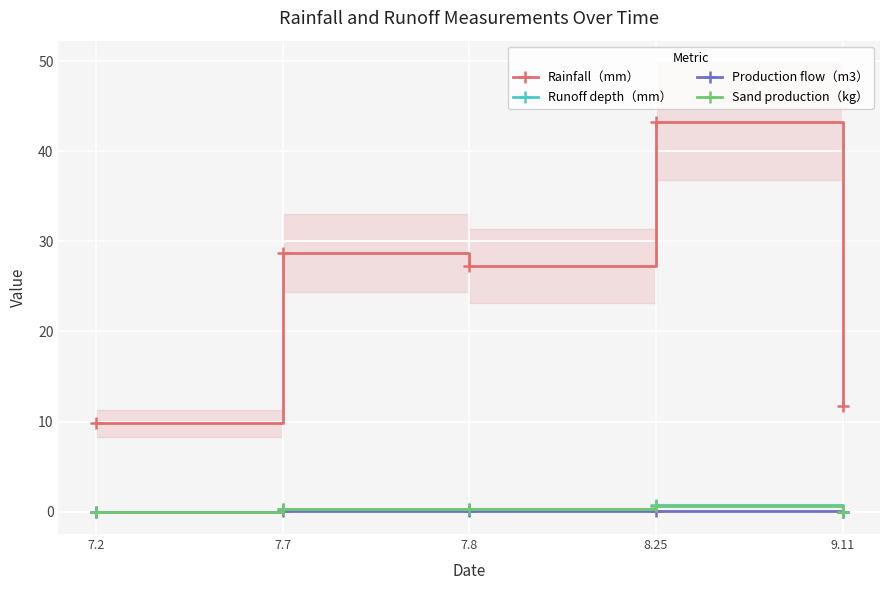

How many categories are shown in the chart?

5